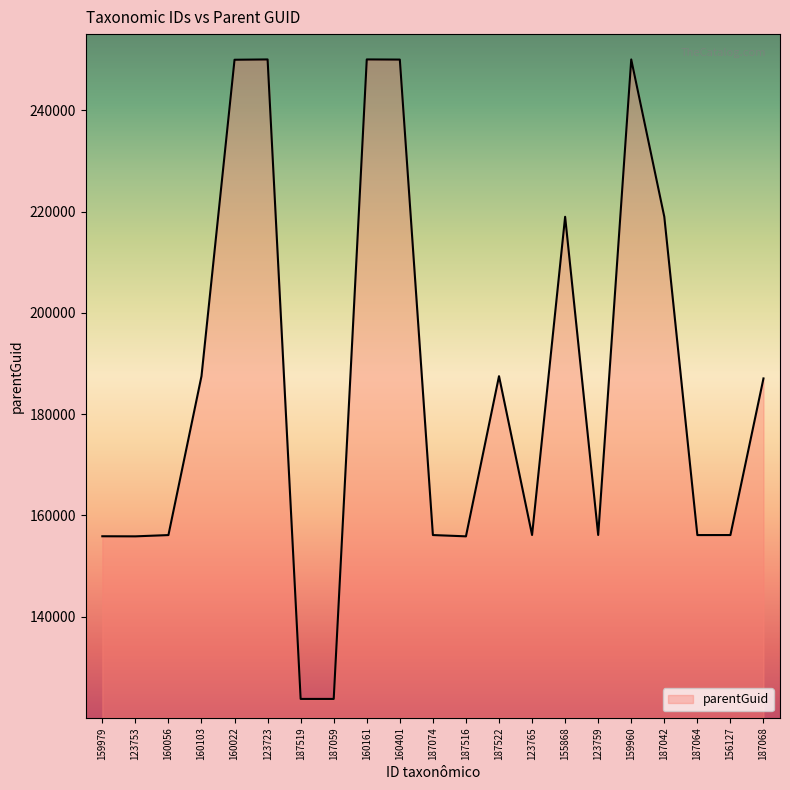

What is the difference between the maximum and minimum values?

126304